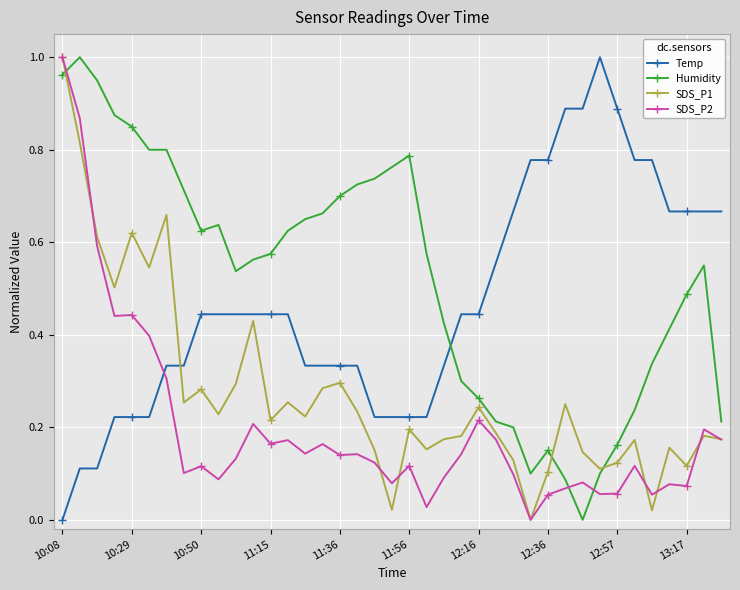

True or false: SDS_P2 has more than 0 points higher than both neighbors.

True